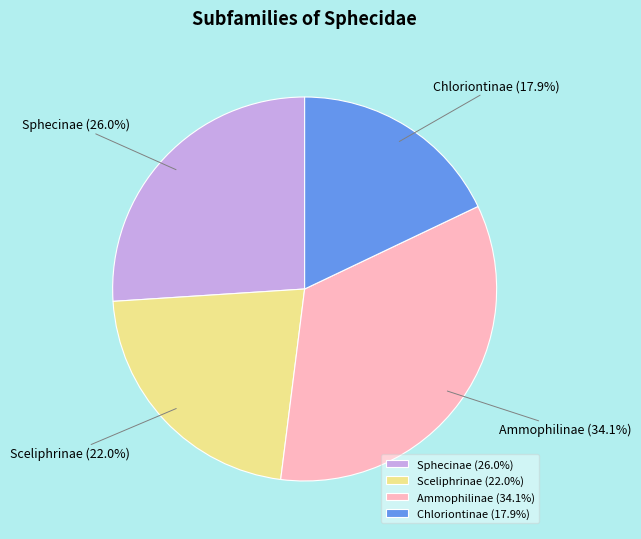

What is the ratio of the value at Ammophilinae to the value at Sphecinae?

1.3